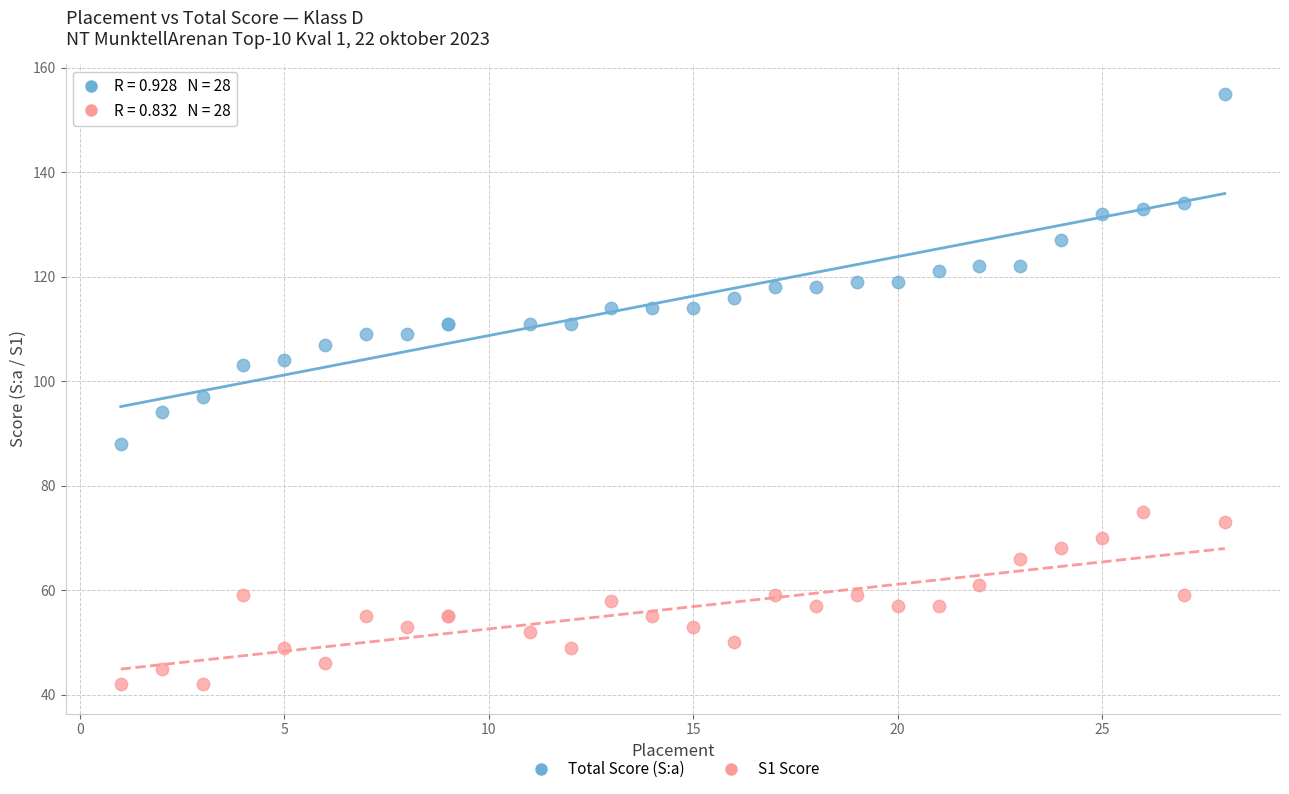

Which series reaches the maximum Y coordinate?

Total Score (S:a)